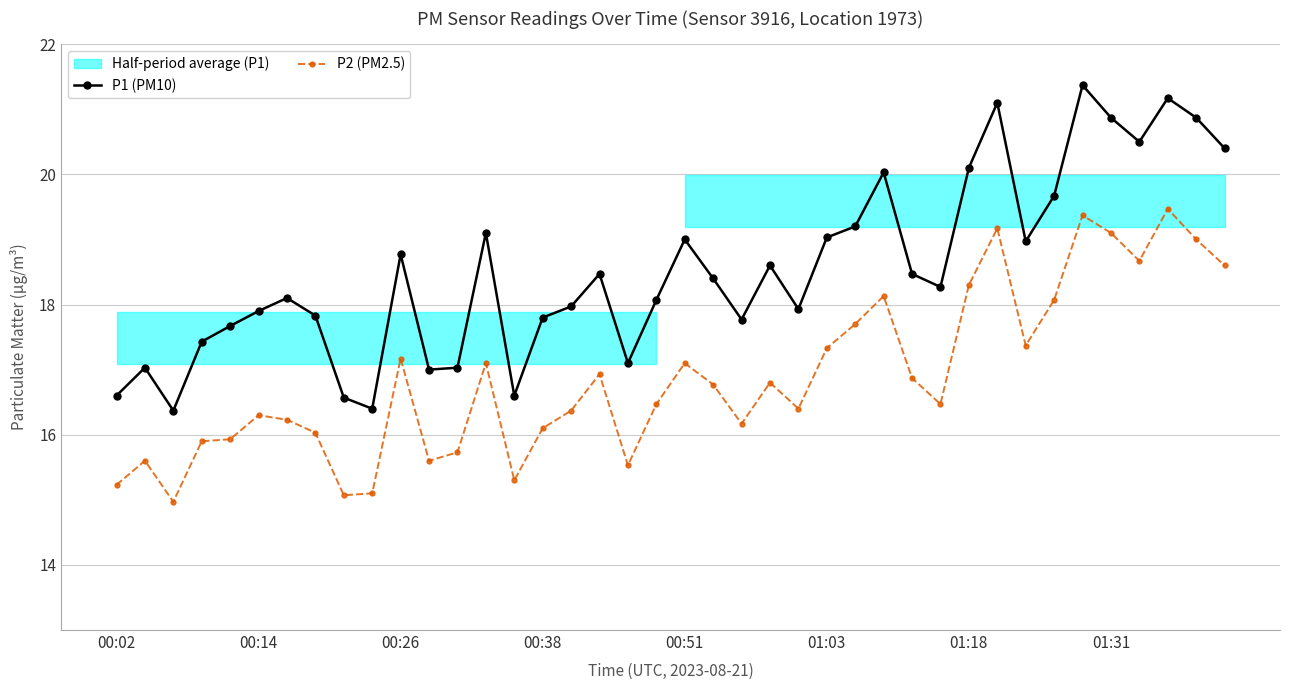

True or false: P1 (PM10) and P2 (PM2.5) intersect in this chart.

False